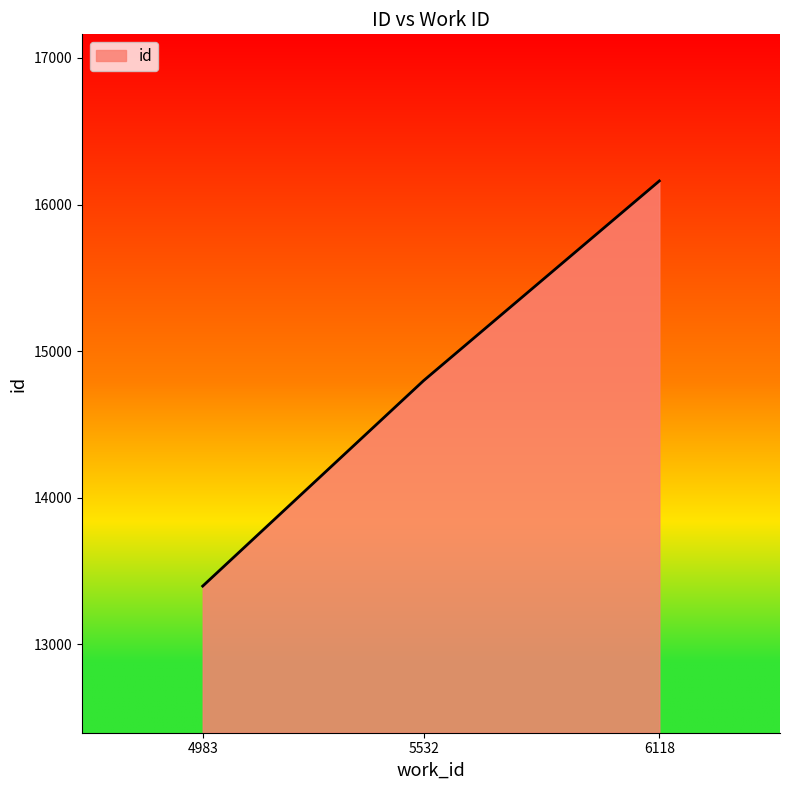

Reading left to right, transcribe all the data shown in this chart.

13398	14799	16161